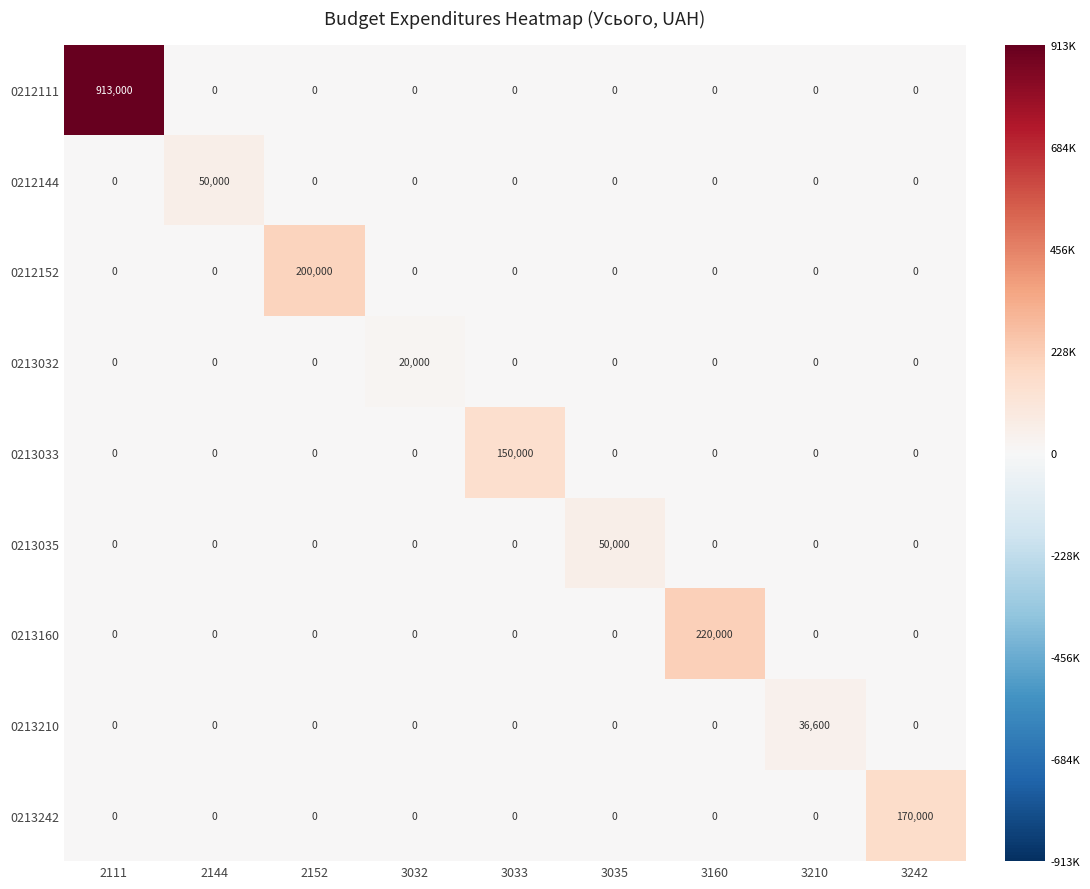

True or false: 0213035 has a value of 82081 at 3035.

False